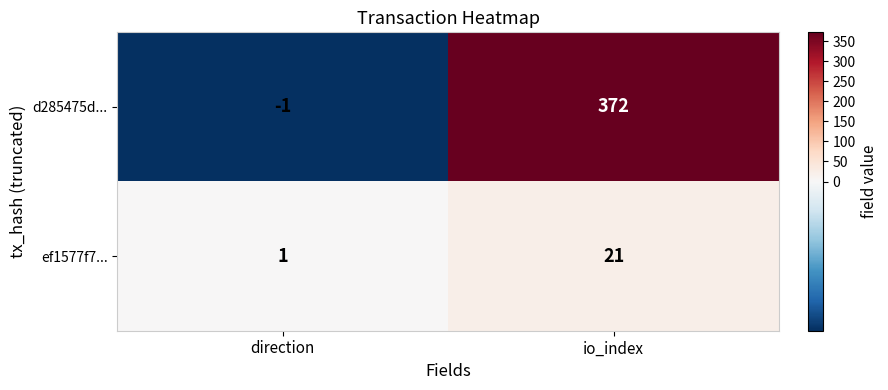

What is the sum of all d285475d... values?

371